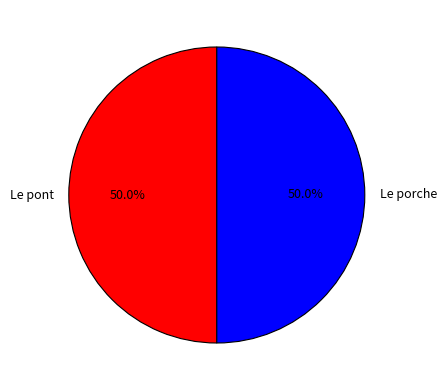

To the nearest percent, what portion does Le pont represent?

50%